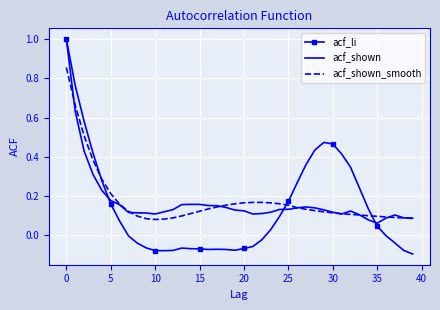

What is the maximum value shown in the chart?

1.0